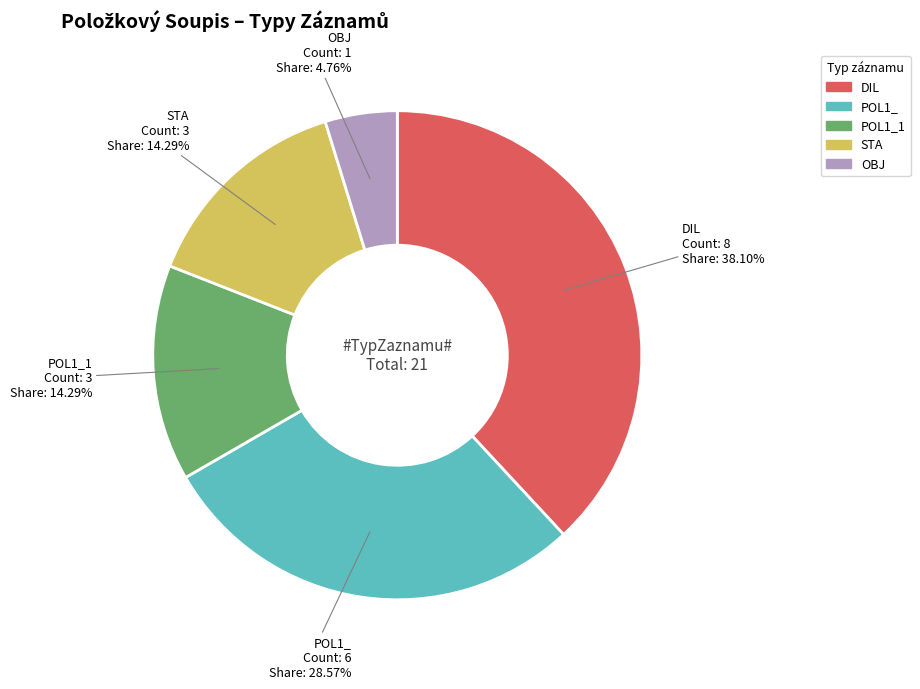

Is there a majority slice in this chart?

No